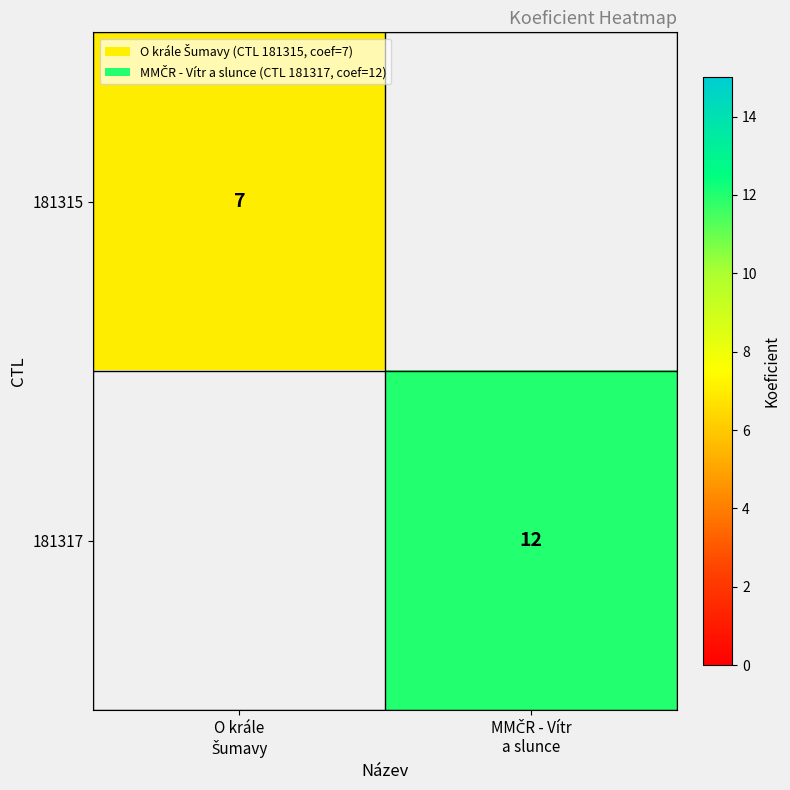

At MMČR - Vítr a slunce, list the series in order from largest to smallest.

181315, 181317